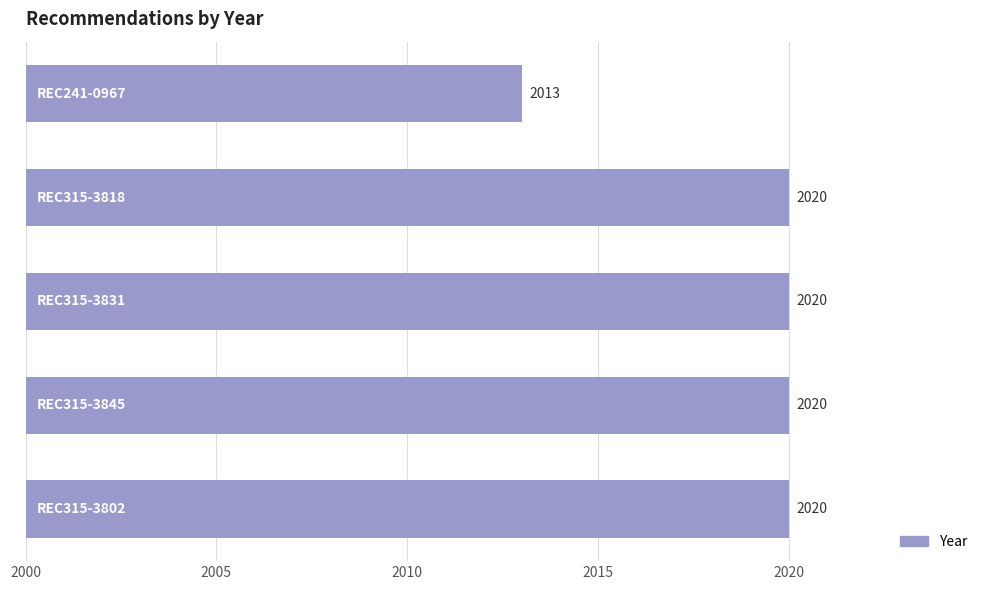

Does the chart contain any negative values?

No